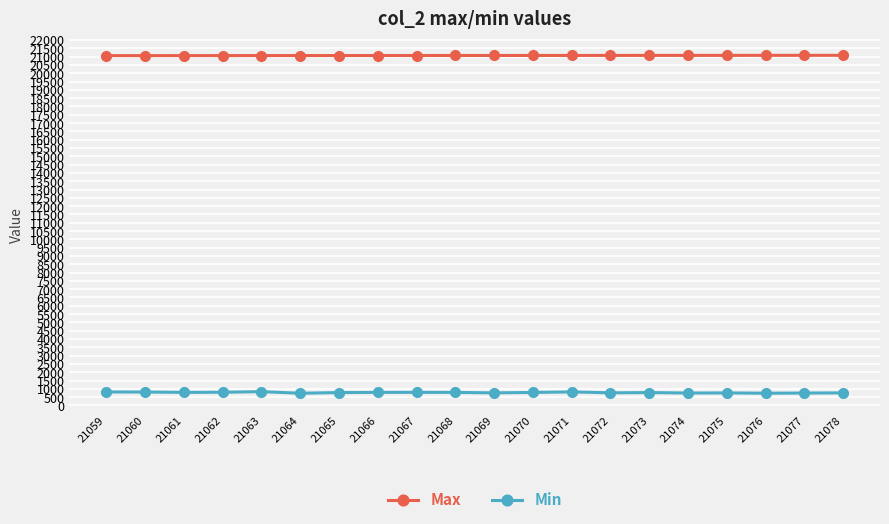

Is this an area chart (filled region under the line)?

No